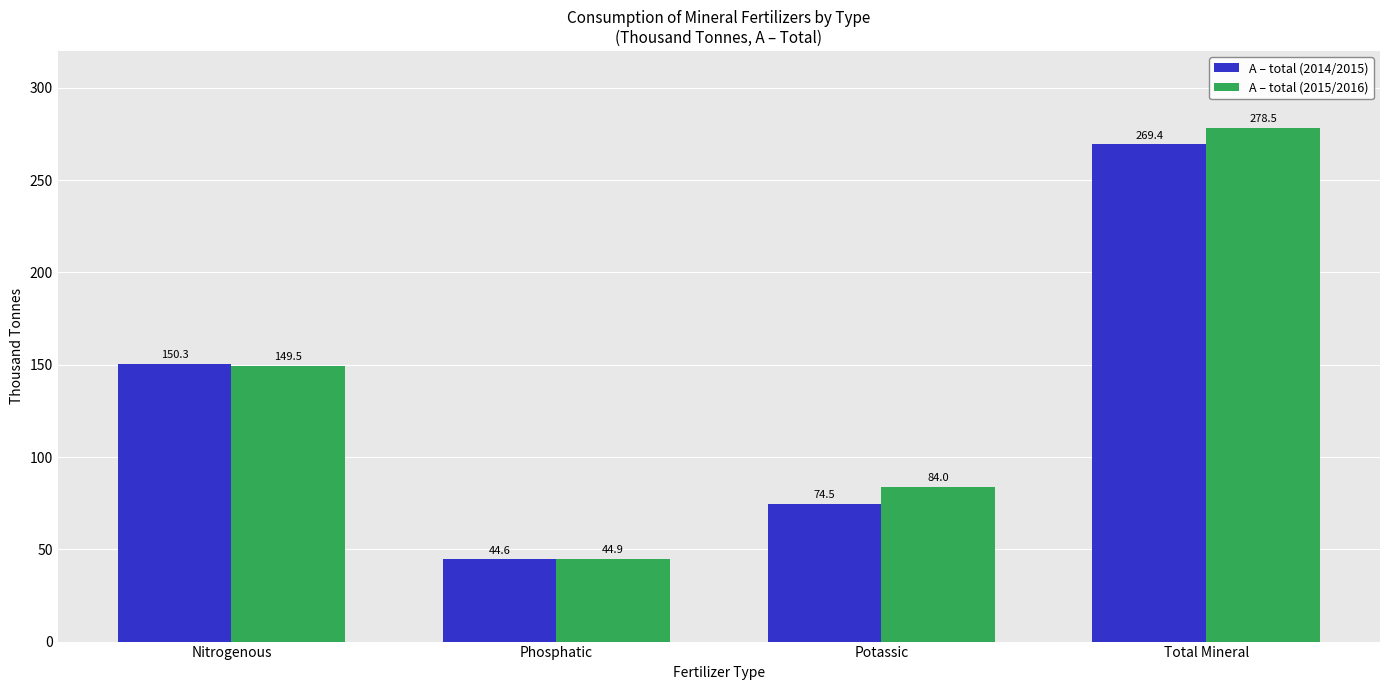

At how many categories does at least one series exceed 250?

1